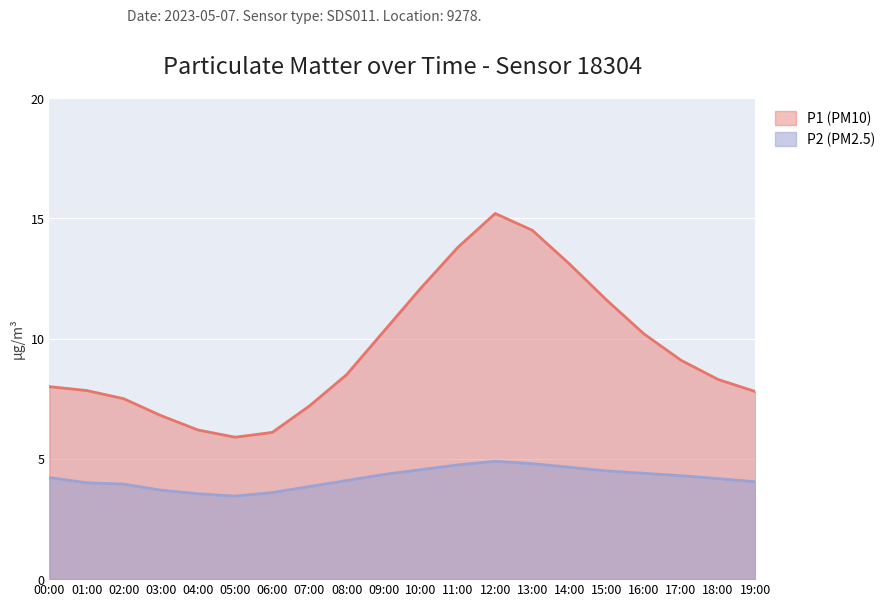

What is the total value across all series at 14:00?

17.8